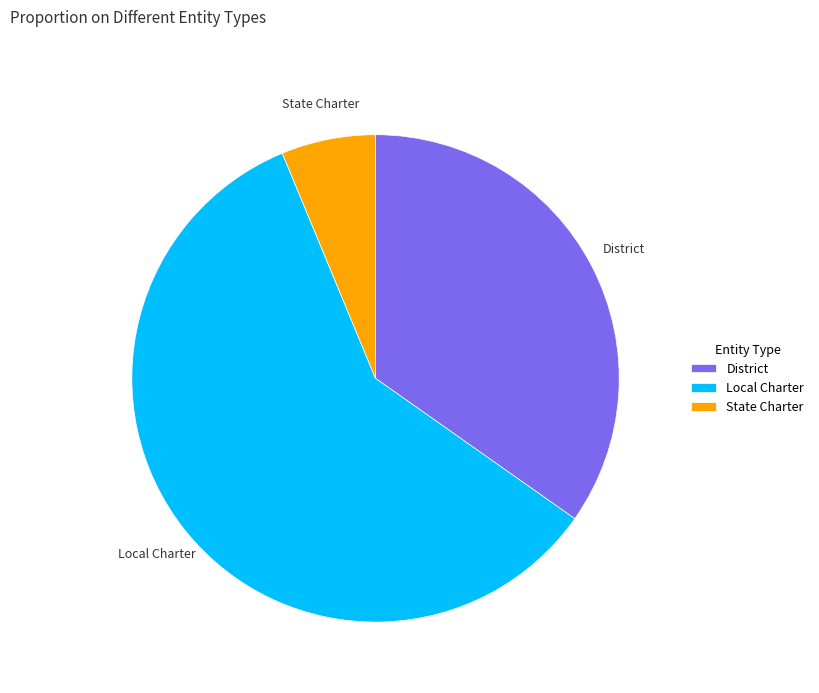

Rank the categories by value from lowest to highest.

State Charter, District, Local Charter